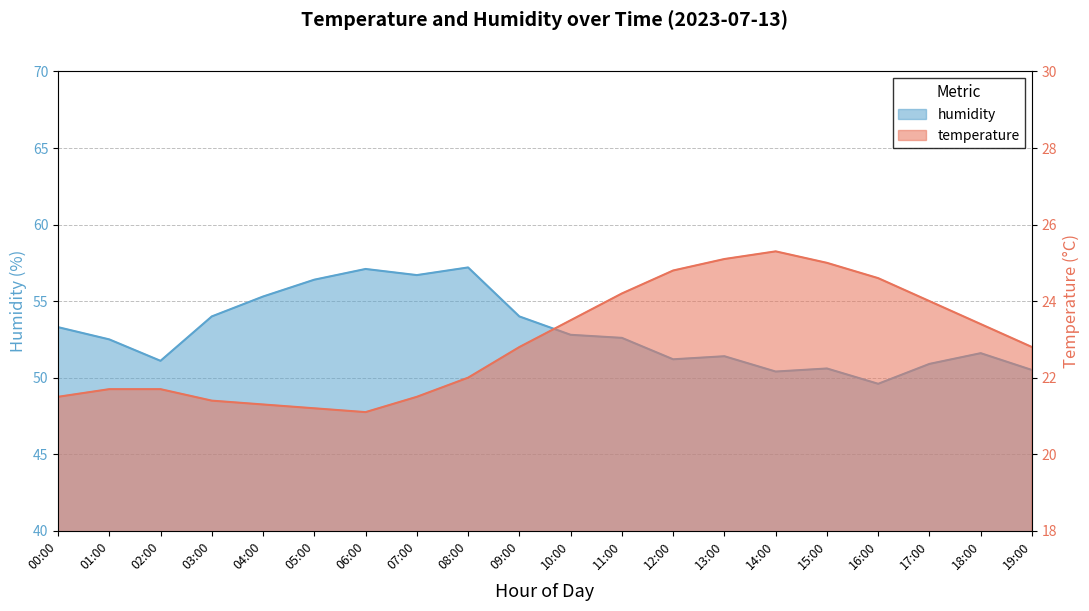

What is the label of the 4th point from the left?

03:00